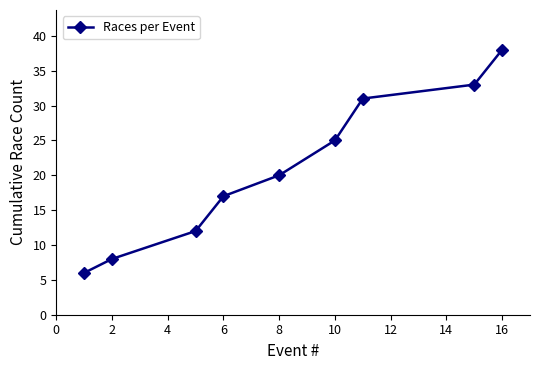

What is the value of the 3rd point from the left?

12